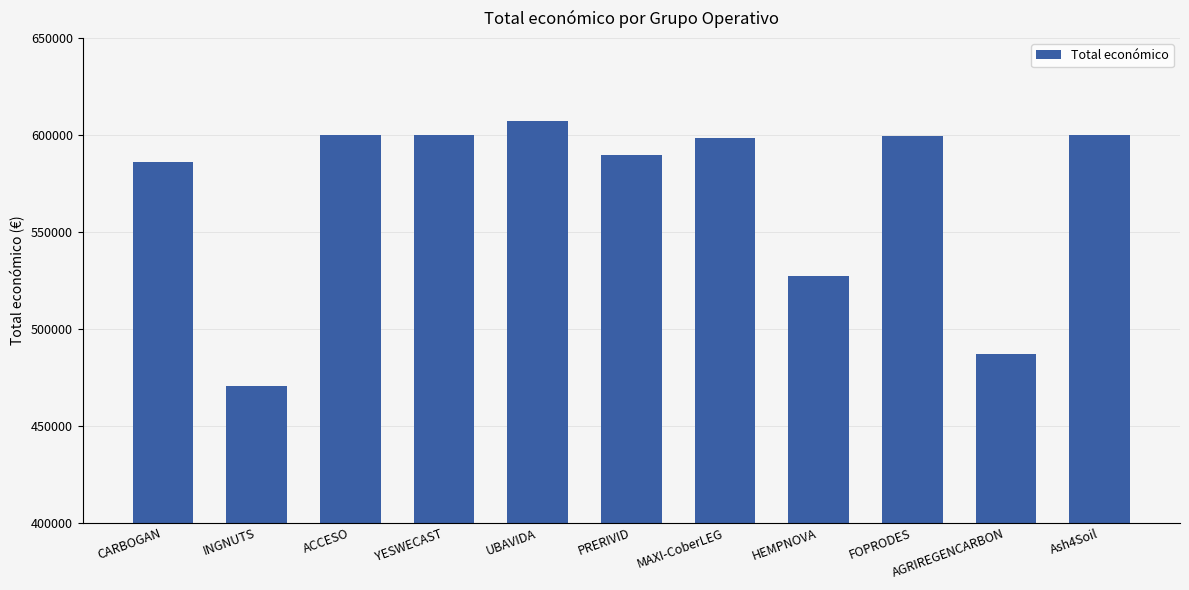

What is the label of the 8th bar from the left?

HEMPNOVA